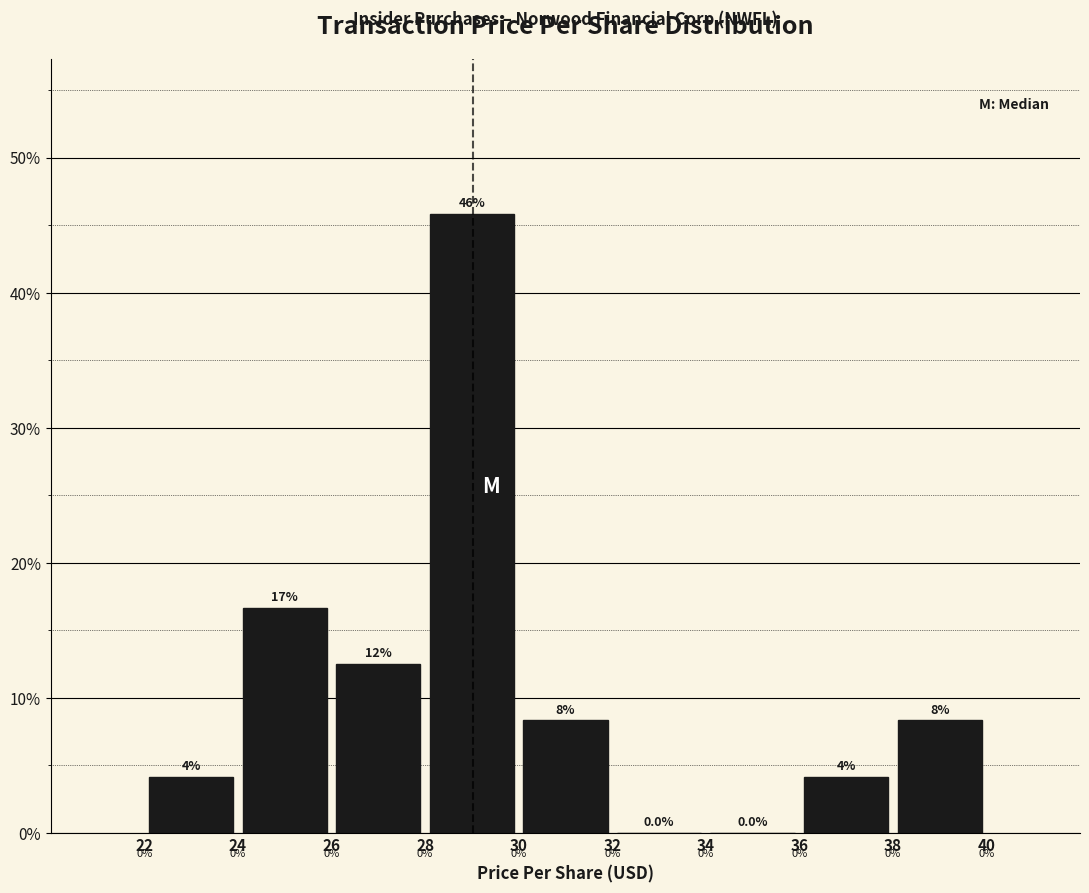

Over which range of the x-axis is the bar tallest?

28 to 30